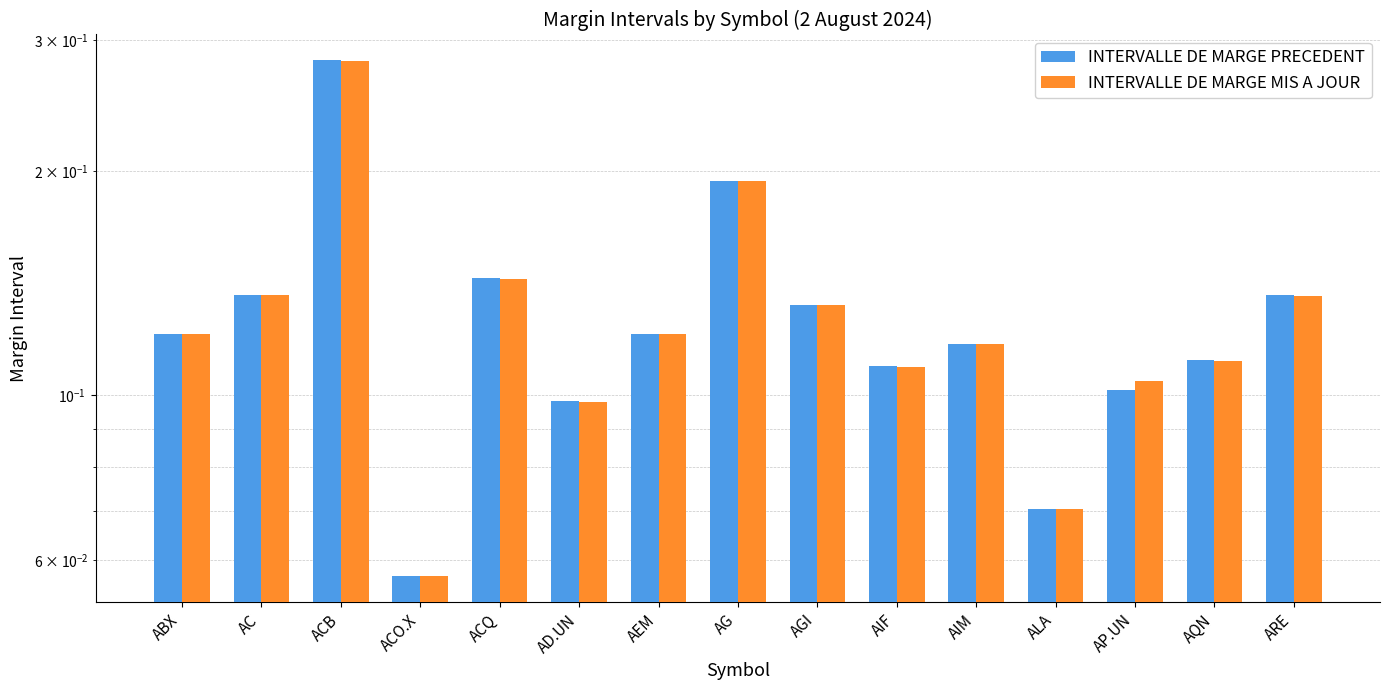

Reading left to right, what are all the values shown in this chart?

INTERVALLE DE MARGE PRECEDENT: 0.1	0.1	0.3	0.1	0.1	0.1	0.1	0.2	0.1	0.1	0.1	0.1	0.1	0.1	0.1
INTERVALLE DE MARGE MIS A JOUR: 0.1	0.1	0.3	0.1	0.1	0.1	0.1	0.2	0.1	0.1	0.1	0.1	0.1	0.1	0.1